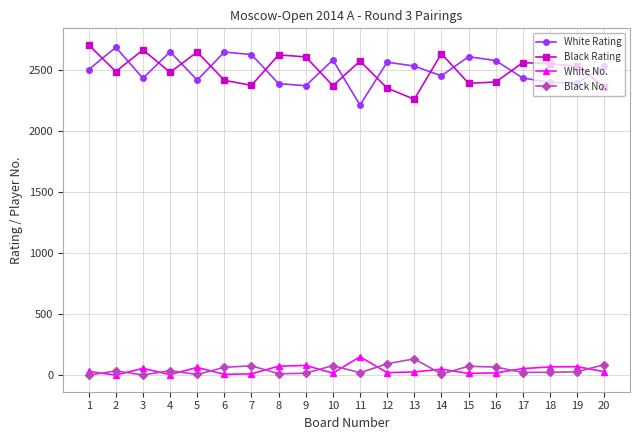

What is the maximum value for White Rating?

2690